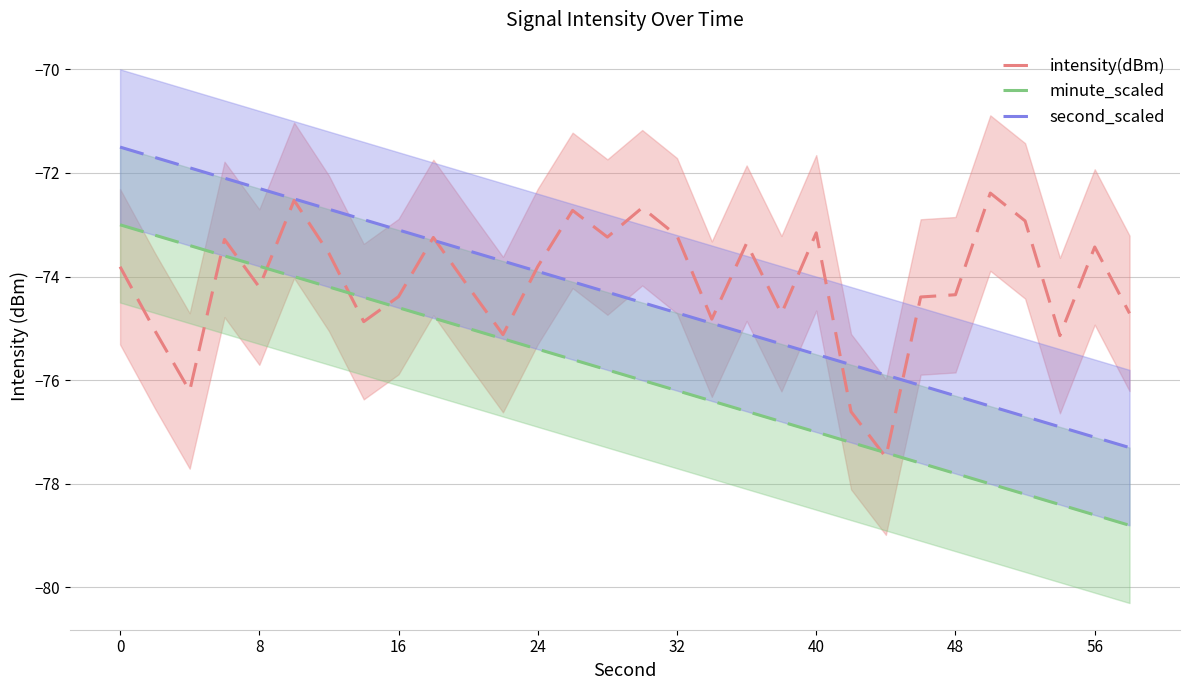

How many categories are shown in the chart?

30